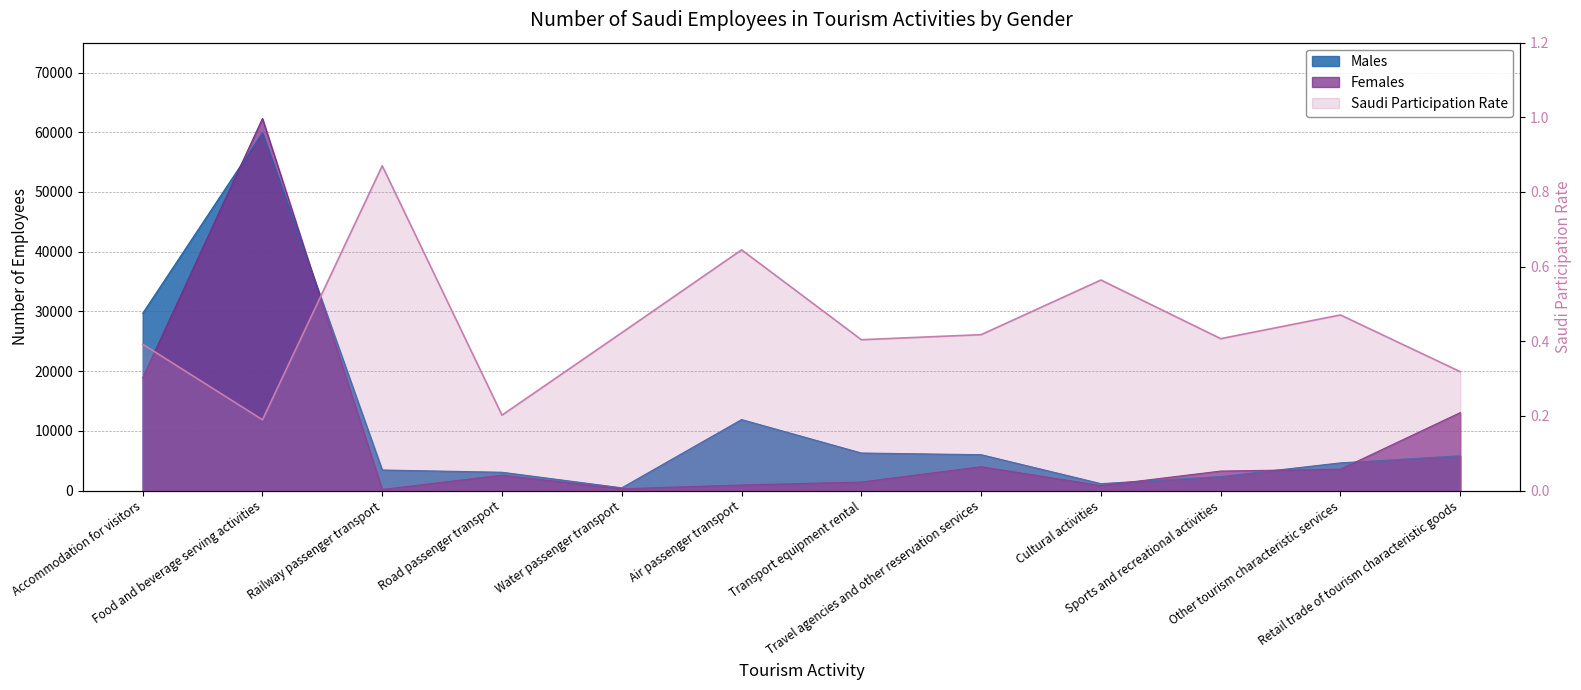

What is the label of the 8th point from the right?

Water passenger transport